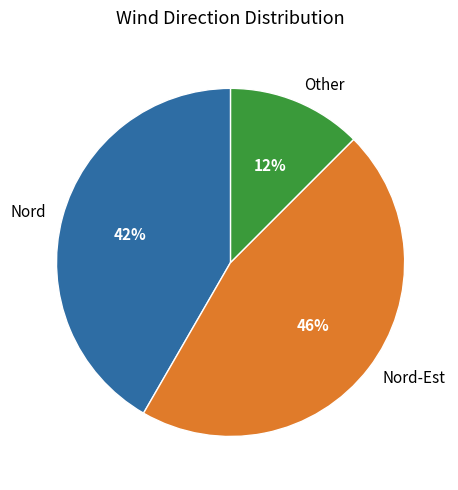

What is the ratio of the value at Other to the value at Nord?

0.3